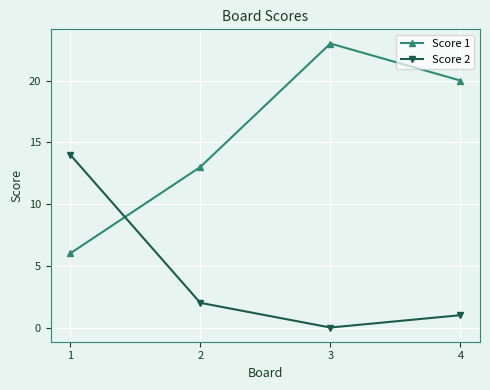

Read the Score 2 value at 1, to the nearest 5.

15